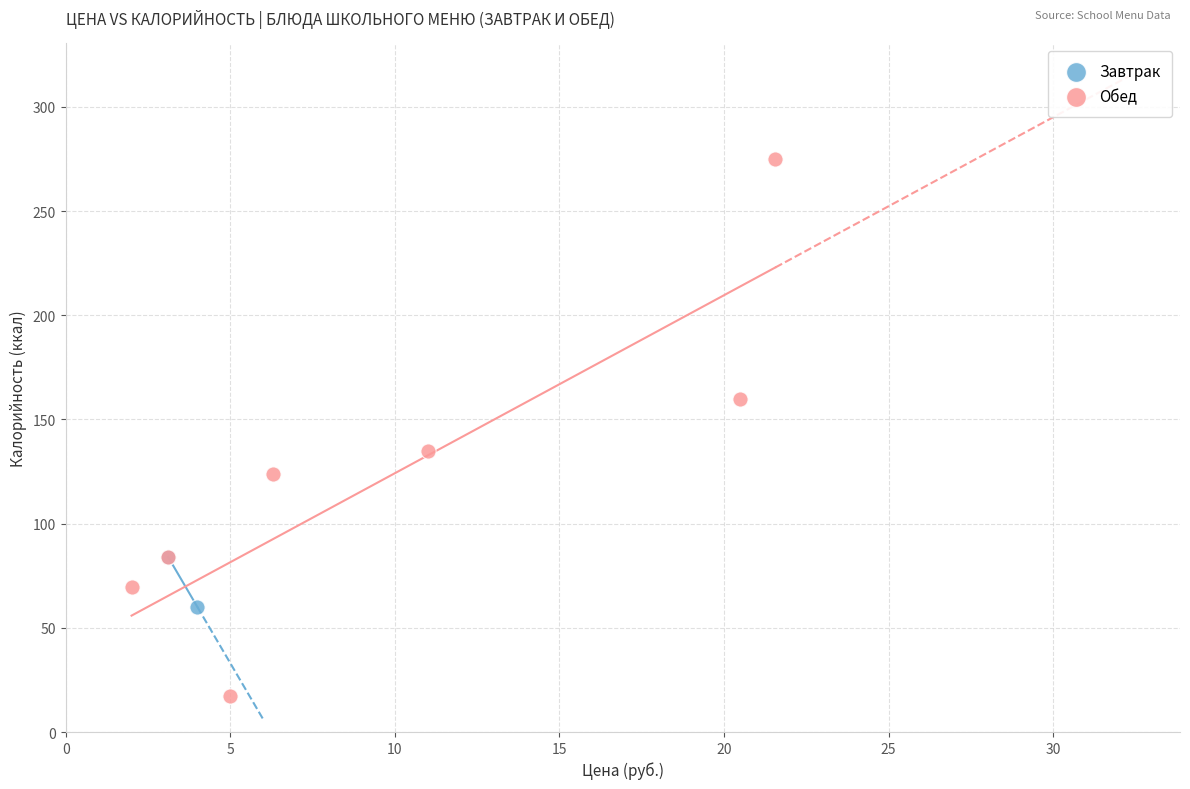

What are all the series names shown in the legend?

Завтрак, Обед